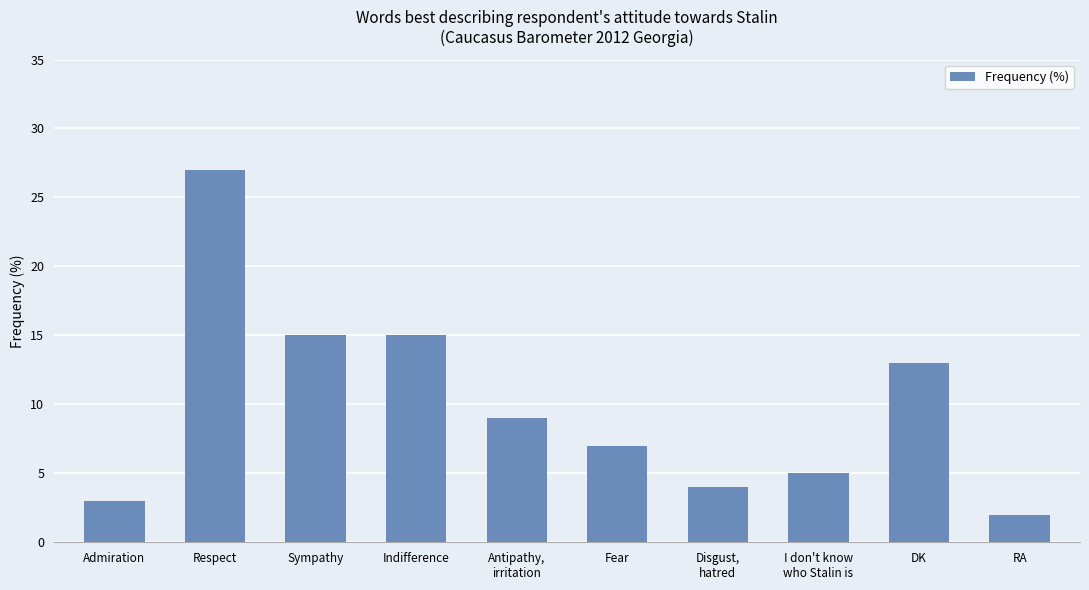

Is it true that the value at RA is 2?

True